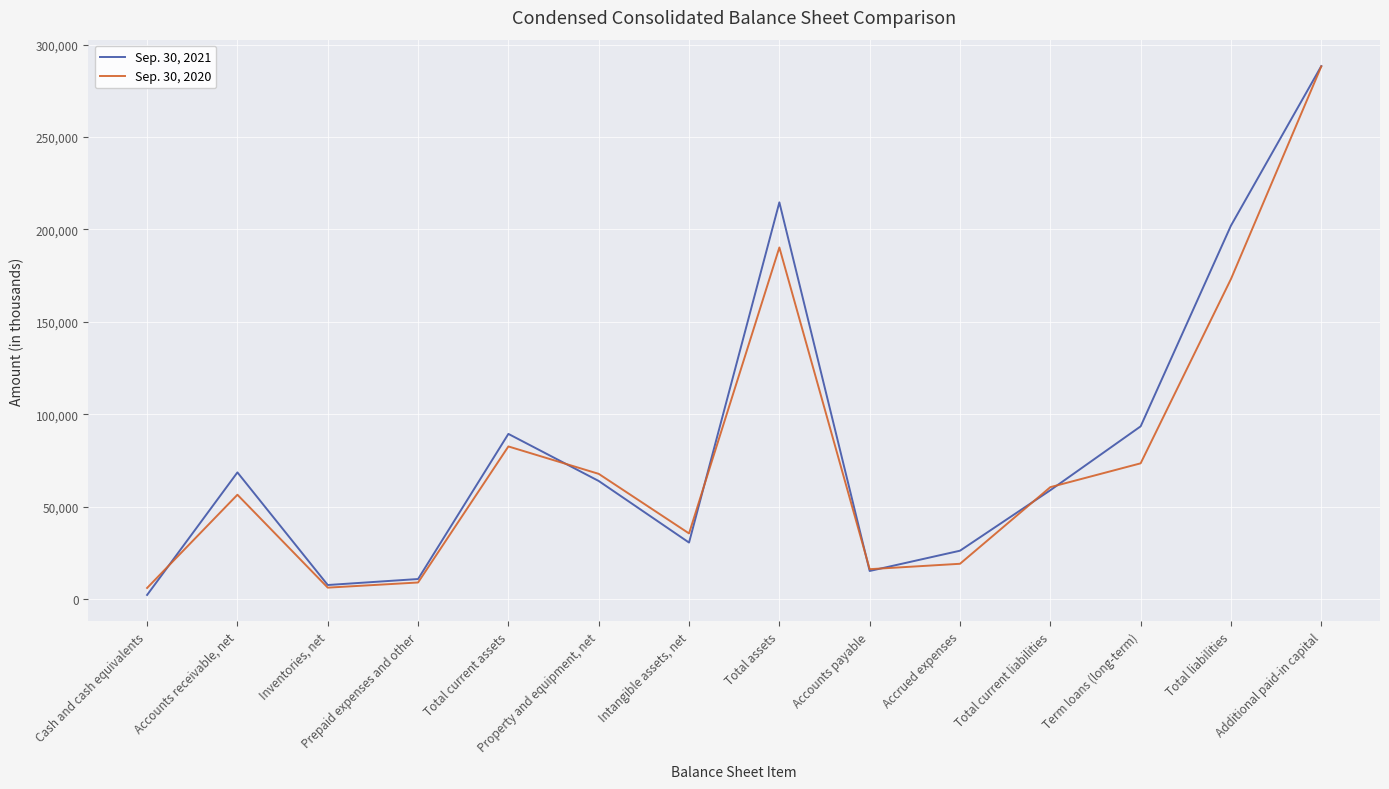

True or false: Sep. 30, 2020 has a value of 82612 at Total current assets.

True